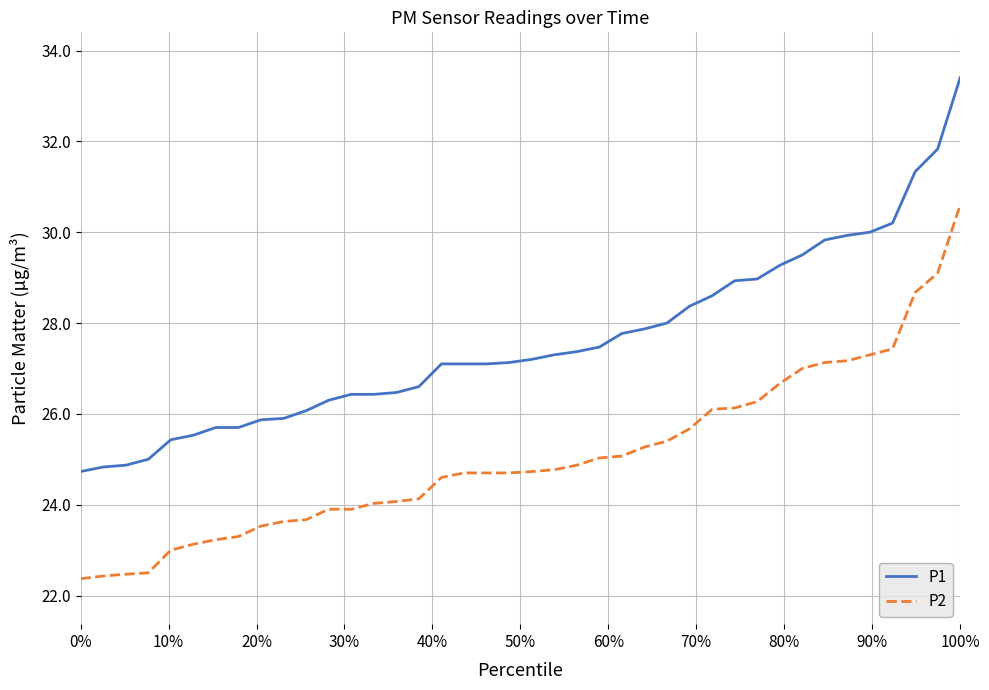

True or false: P2 and P1 cross at least once.

False